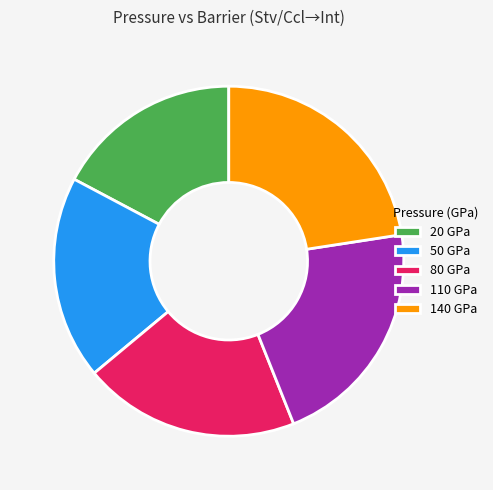

Combined, do 140 GPa and 110 GPa account for over 50%?

No